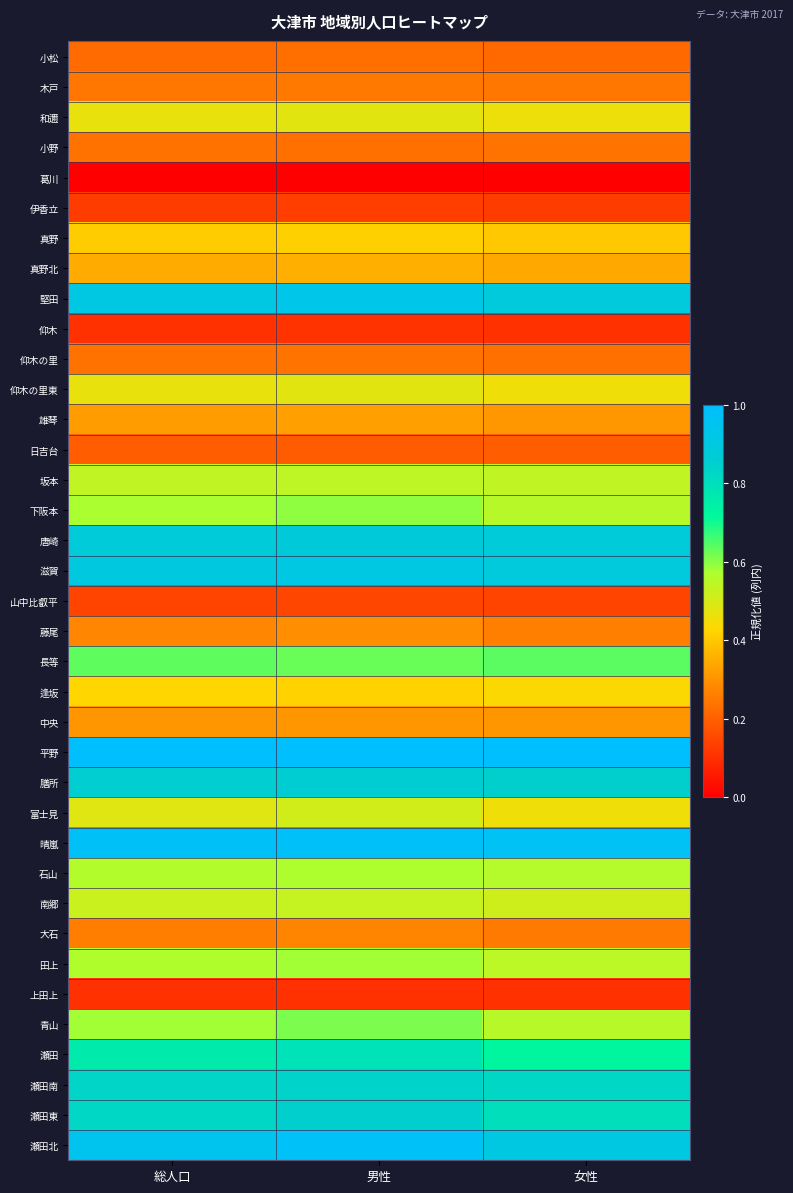

Reading left to right, list all the values displayed in this chart.

小松: 総人口=0.2	男性=0.2	女性=0.2
木戸: 総人口=0.2	男性=0.2	女性=0.2
和邇: 総人口=0.5	男性=0.5	女性=0.5
小野: 総人口=0.2	男性=0.2	女性=0.2
葛川: 総人口=0.0	男性=0.0	女性=0.0
伊香立: 総人口=0.1	男性=0.1	女性=0.1
真野: 総人口=0.4	男性=0.4	女性=0.4
真野北: 総人口=0.3	男性=0.4	女性=0.3
堅田: 総人口=0.9	男性=0.9	女性=0.9
仰木: 総人口=0.1	男性=0.1	女性=0.1
仰木の里: 総人口=0.2	男性=0.2	女性=0.2
仰木の里東: 総人口=0.5	男性=0.5	女性=0.5
雄琴: 総人口=0.3	男性=0.3	女性=0.3
日吉台: 総人口=0.2	男性=0.2	女性=0.2
坂本: 総人口=0.5	男性=0.5	女性=0.5
下阪本: 総人口=0.6	男性=0.6	女性=0.6
唐崎: 総人口=0.9	男性=0.9	女性=0.9
滋賀: 総人口=0.9	男性=0.9	女性=0.9
山中比叡平: 総人口=0.1	男性=0.1	女性=0.1
藤尾: 総人口=0.3	男性=0.3	女性=0.3
長等: 総人口=0.6	男性=0.6	女性=0.6
逢坂: 総人口=0.4	男性=0.4	女性=0.4
中央: 総人口=0.3	男性=0.3	女性=0.3
平野: 総人口=1.0	男性=1.0	女性=1.0
膳所: 総人口=0.9	男性=0.9	女性=0.9
富士見: 総人口=0.5	男性=0.5	女性=0.5
晴嵐: 総人口=1.0	男性=1.0	女性=1.0
石山: 総人口=0.6	男性=0.6	女性=0.6
南郷: 総人口=0.5	男性=0.5	女性=0.5
大石: 総人口=0.3	男性=0.3	女性=0.3
田上: 総人口=0.6	男性=0.6	女性=0.5
上田上: 総人口=0.1	男性=0.1	女性=0.1
青山: 総人口=0.6	男性=0.6	女性=0.6
瀬田: 総人口=0.8	男性=0.8	女性=0.7
瀬田南: 総人口=0.8	男性=0.8	女性=0.8
瀬田東: 総人口=0.8	男性=0.9	女性=0.8
瀬田北: 総人口=0.9	男性=1.0	女性=0.9